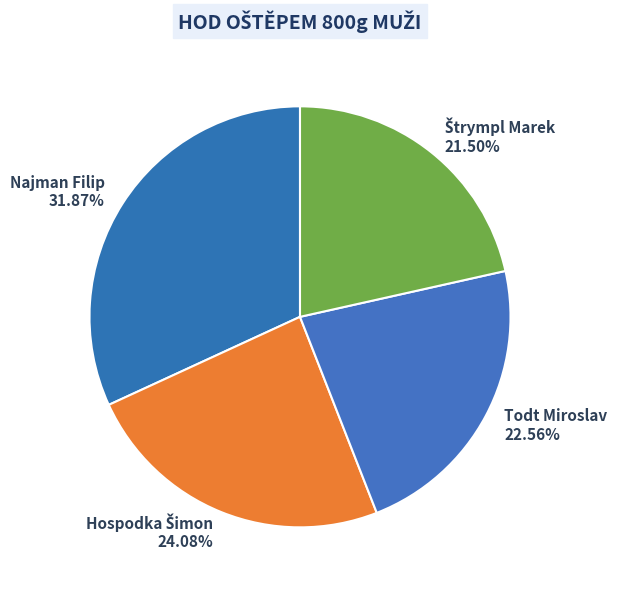

Count the number of slices in the pie.

4